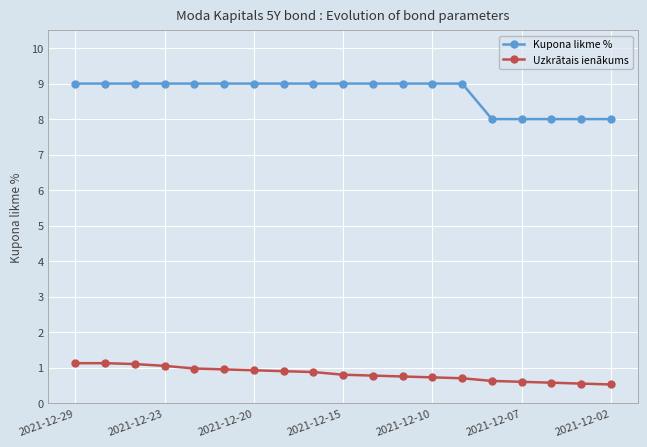

What is the smallest value displayed?

0.5